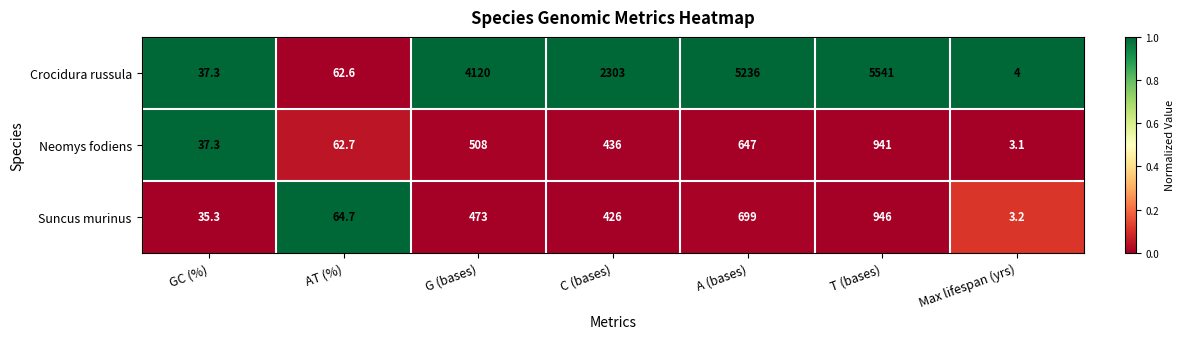

The value of Suncus murinus at GC (%) is 48.4. True or false?

False